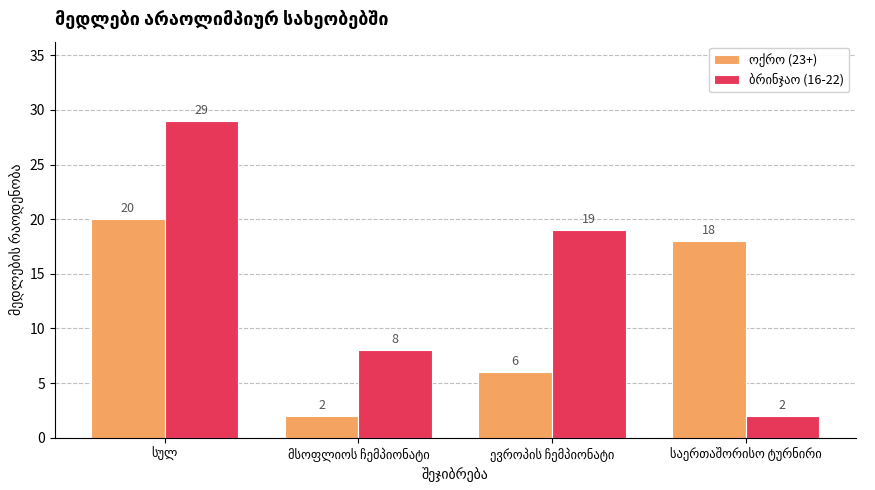

What is the maximum value shown in the chart?

29